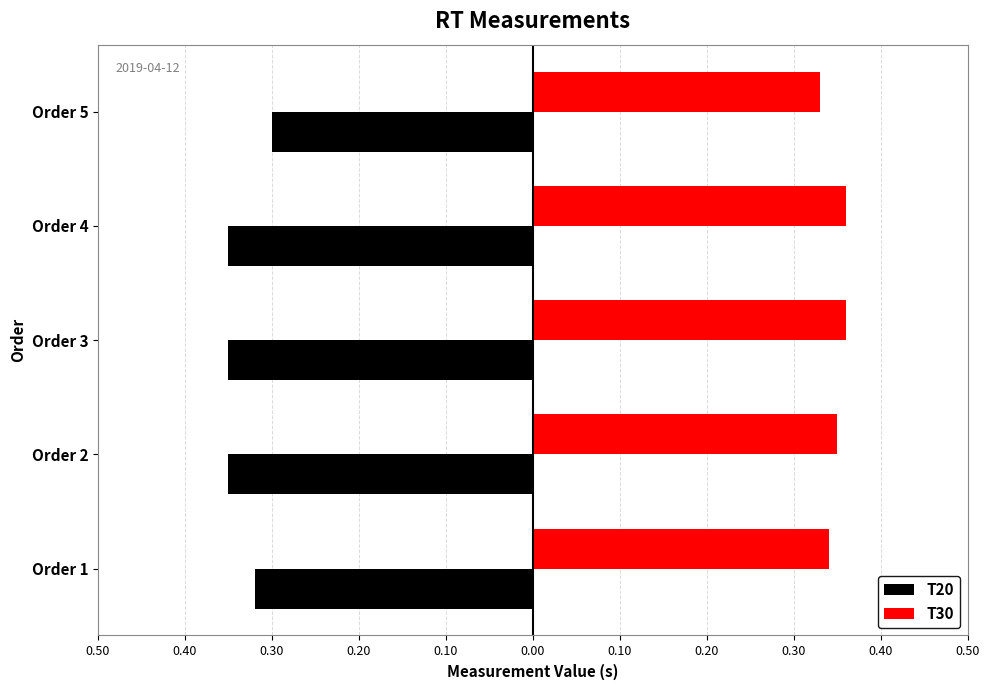

What is the value of the T30 bar at the 2nd from the left?

0.3